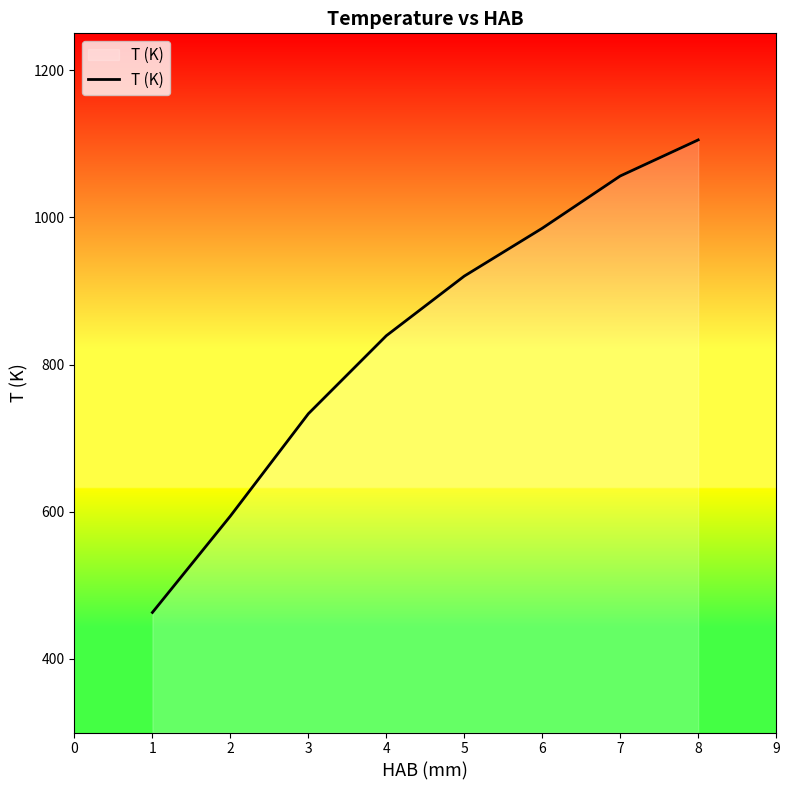

What is the change in value from 4 to 5?

+81.0